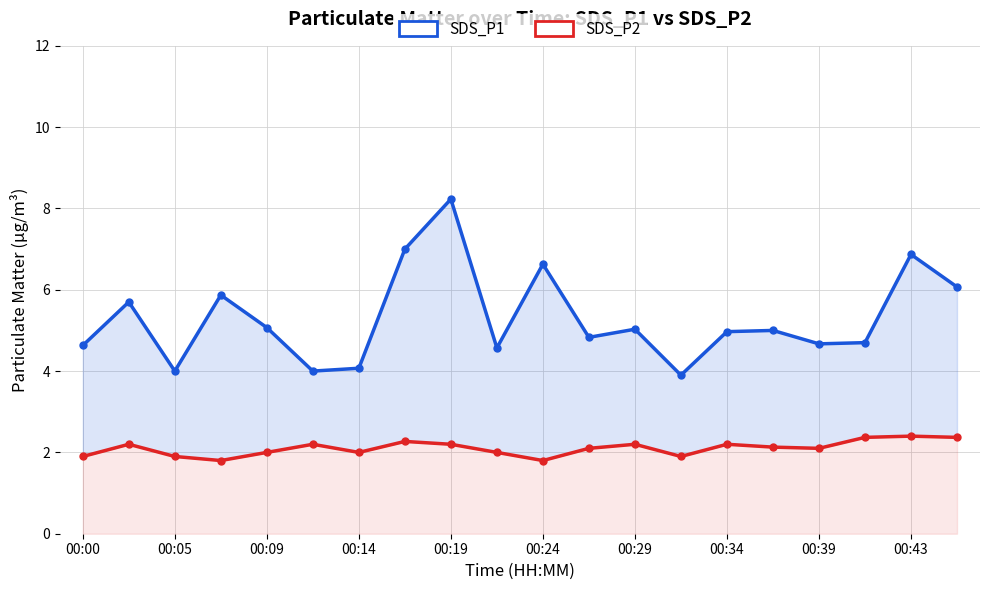

Is it true that SDS_P2 equals 0.6 at 00:29?

False